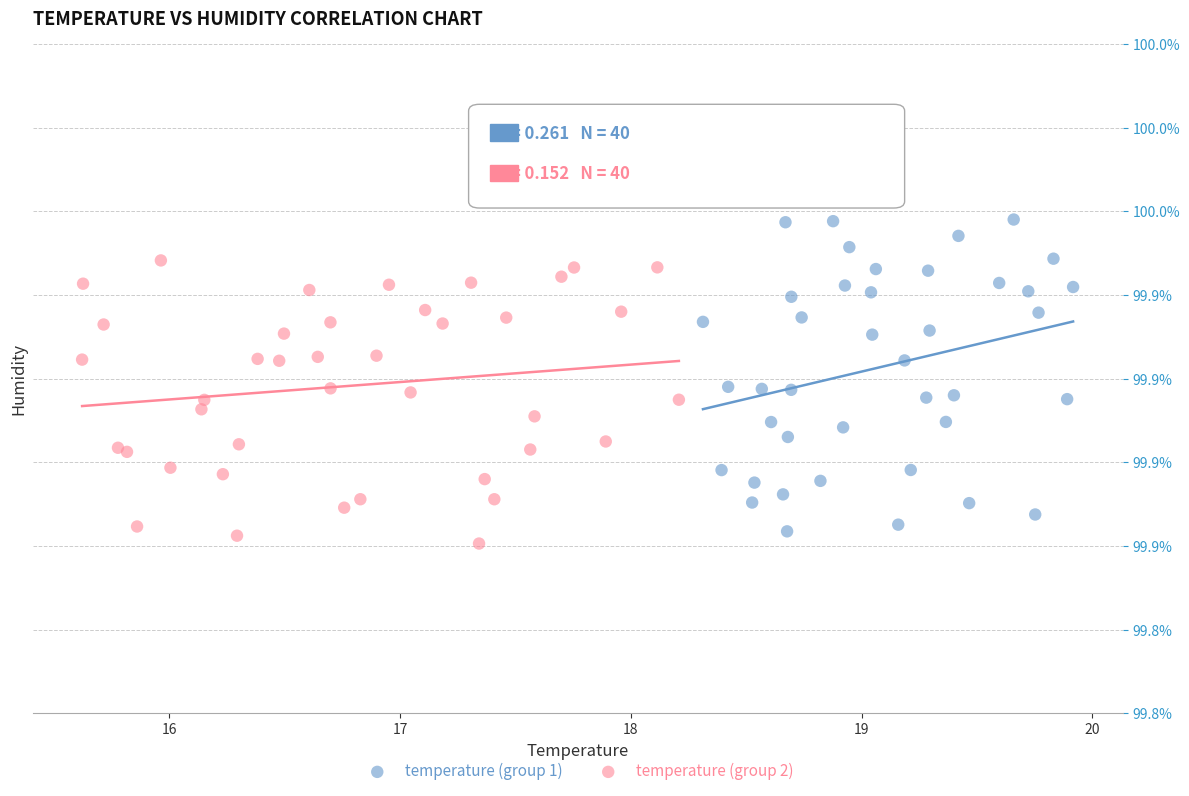

Which series has the largest Y range (max minus min)?

temperature (group 1)